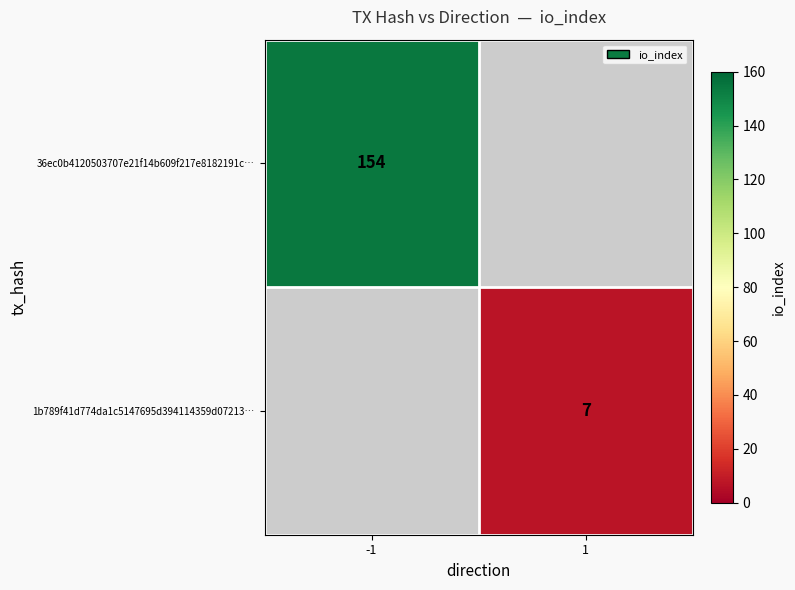

The 36ec0b4120503707e21f14b609f217e8182191c… series shows 154 at -1. True or false?

True